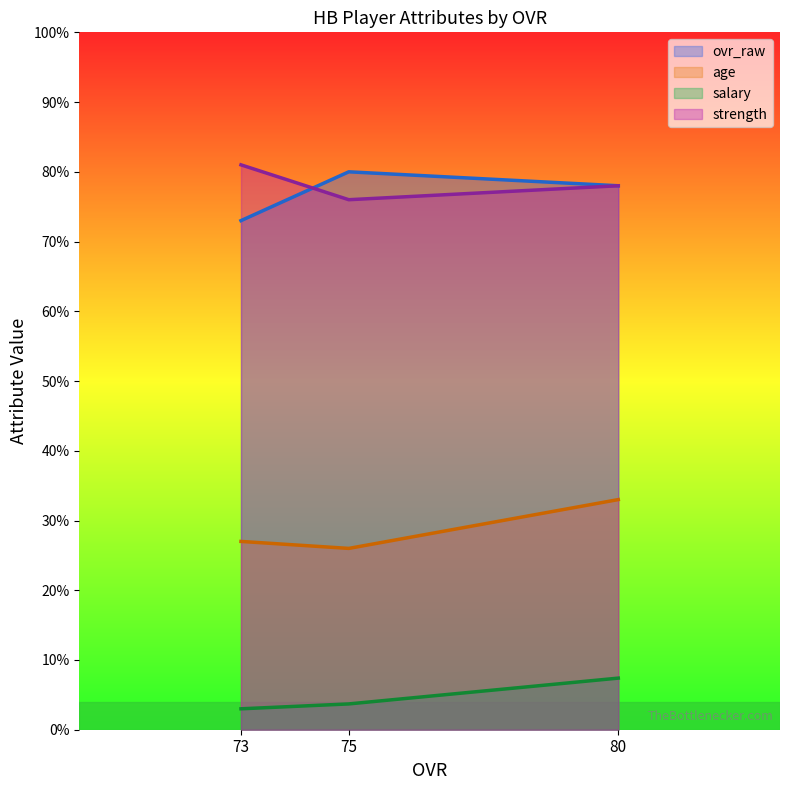

What is the difference between the strength line values at 75 and 73?

5.0